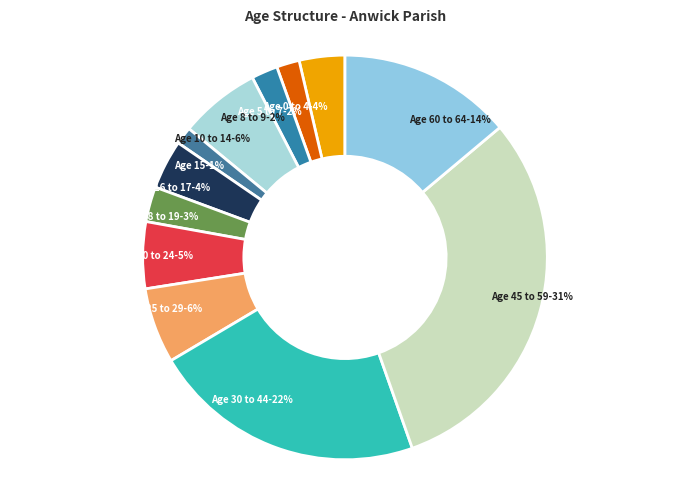

Does any single category account for the majority?

No